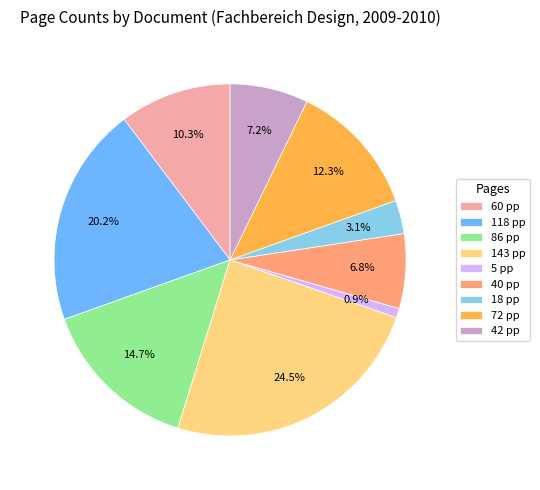

Is there any slice that represents more than half of the pie?

No